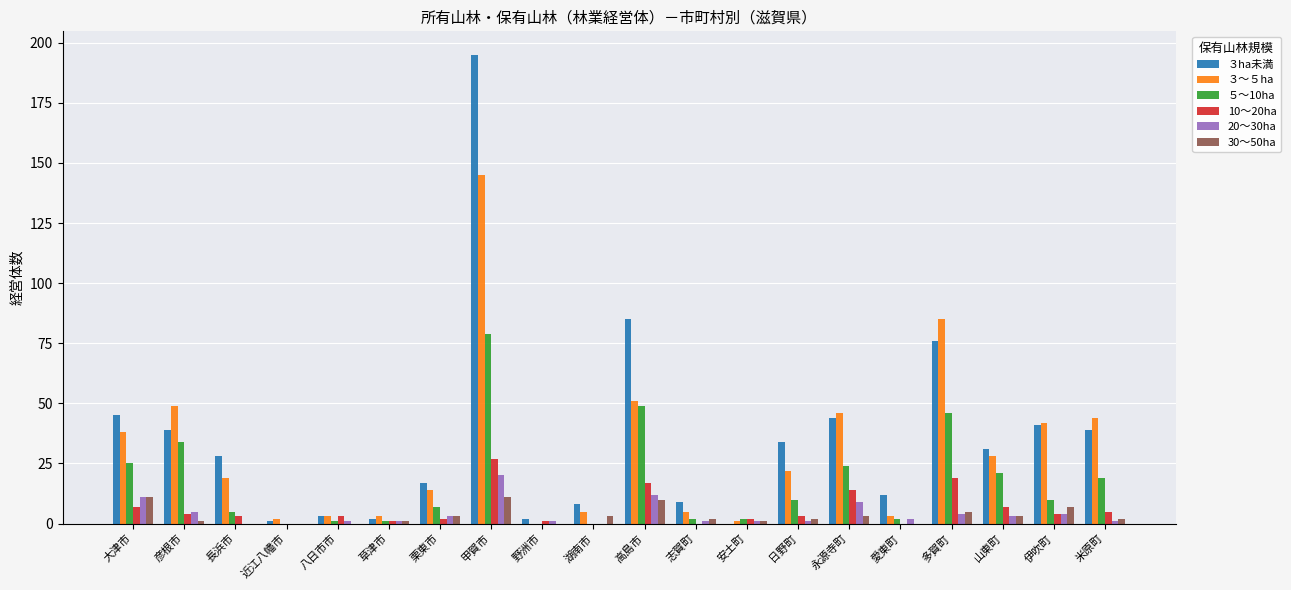

At which category is the sum across all series the highest?

甲賀市